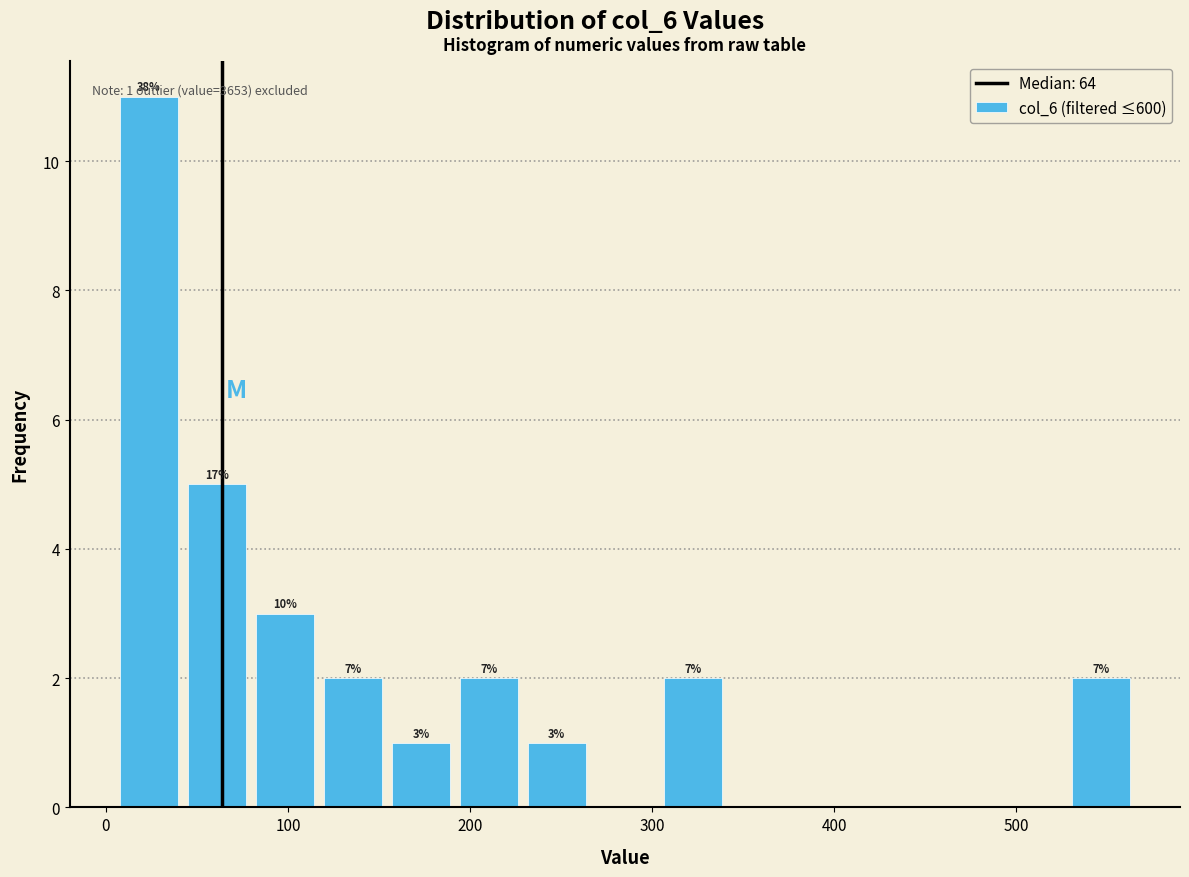

Around what value on the x-axis is the tallest bar? Give the approximate position of its centre, as read against the axis.

20